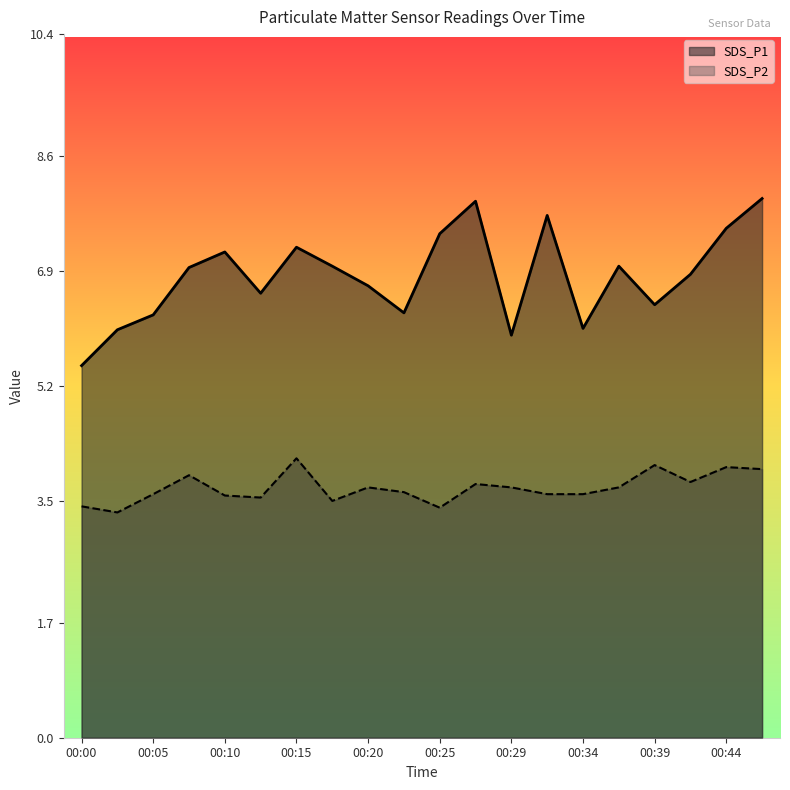

Does the chart display data point markers on the line(s)?

No